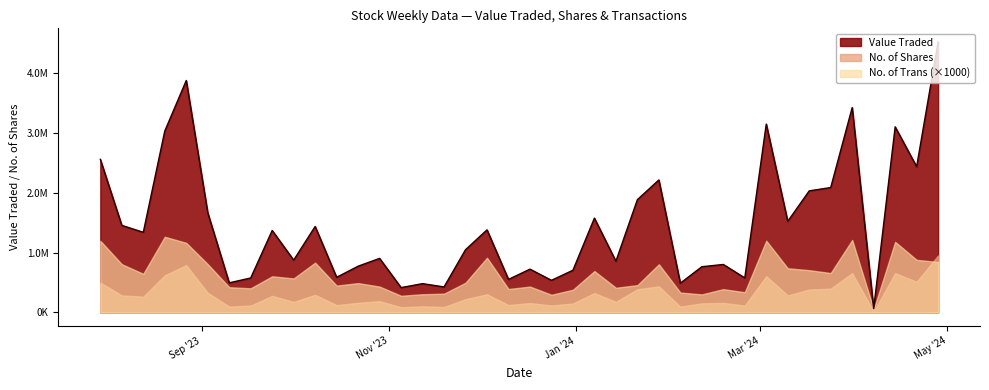

Between 24/09/2023 and 13/08/2023, which series saw the biggest shift?

Value Traded